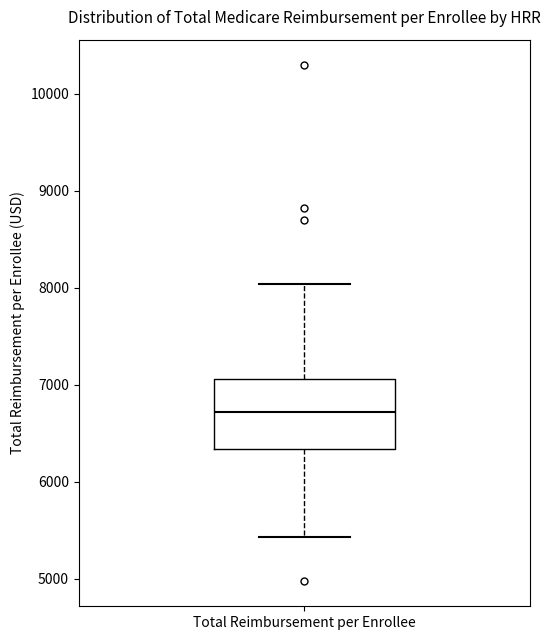

Where is the lower edge of the box for Total Reimbursement per Enrollee on the y-axis? The values are not printed on the chart, so give them approximately, as read against the axis.

6300